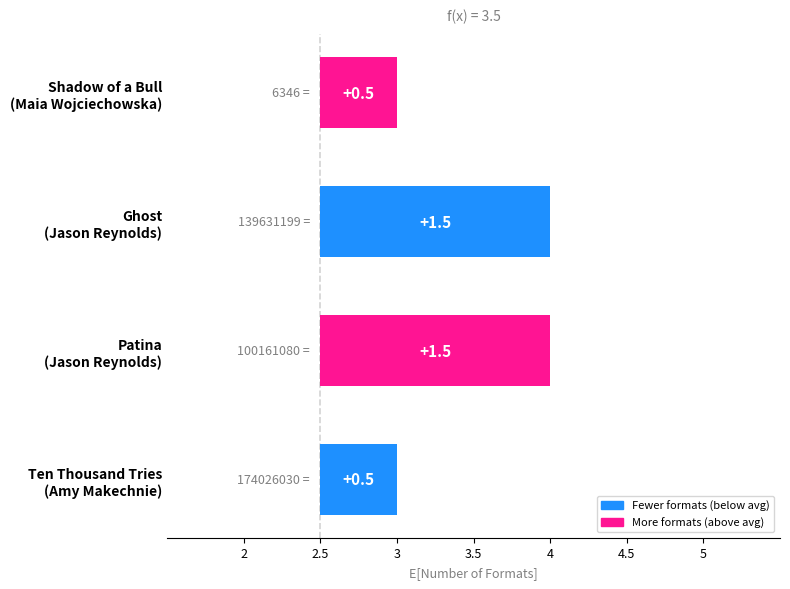

Are the bars grouped side by side (vs. stacked)?

No